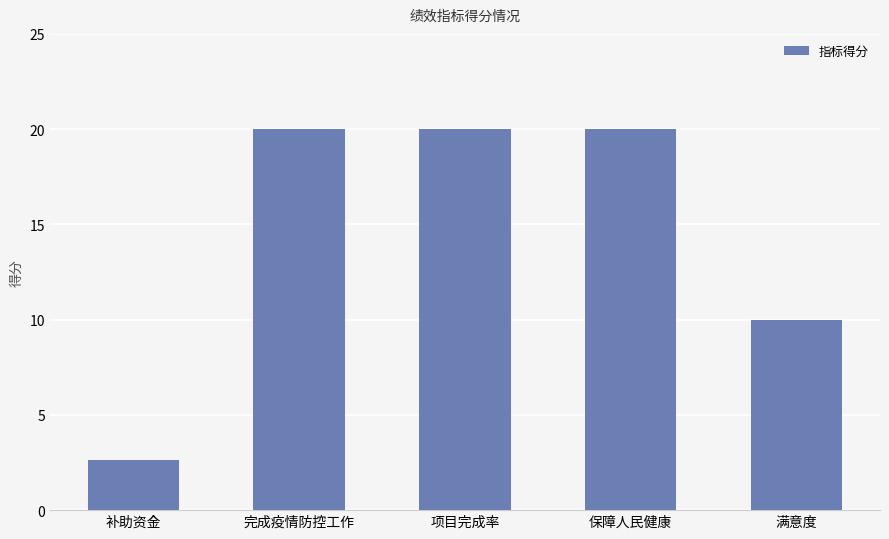

Which has a higher value, 保障人民健康 or 满意度?

保障人民健康